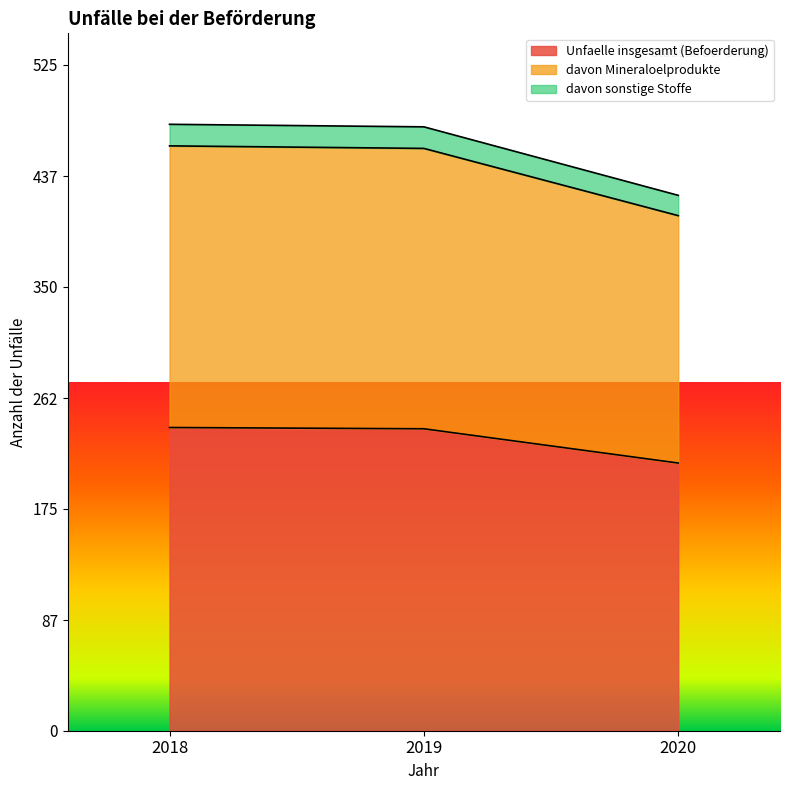

What is the sum of the davon sonstige Stoffe values at 2020 and 2018?

900